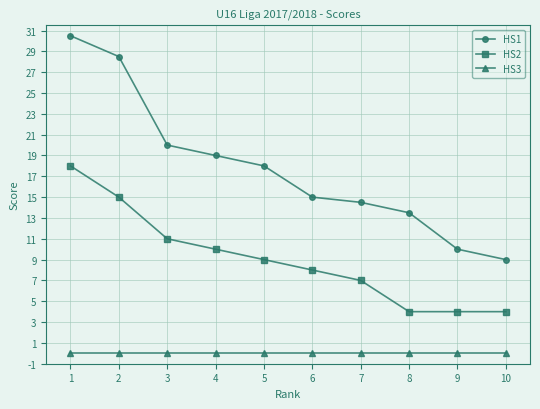

What is the total value across all series at 3?

31.0